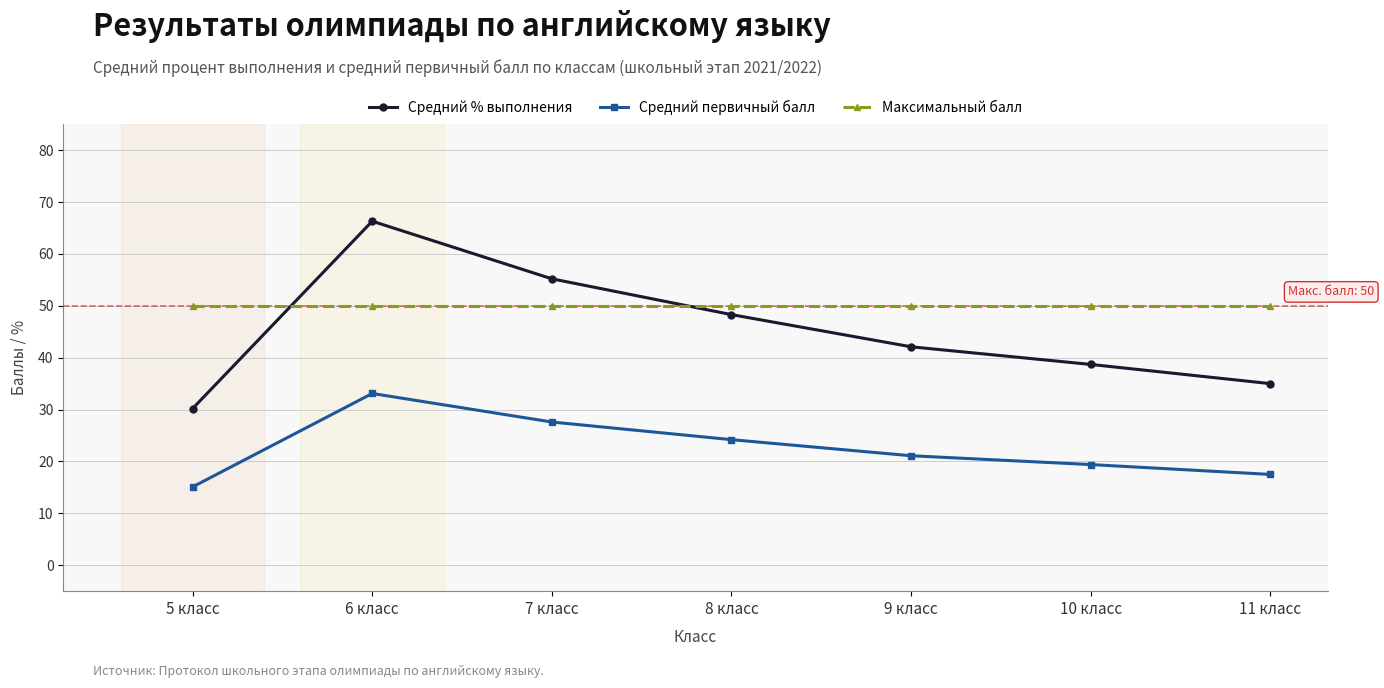

True or false: Средний первичный балл and Средний % выполнения cross at least once.

False